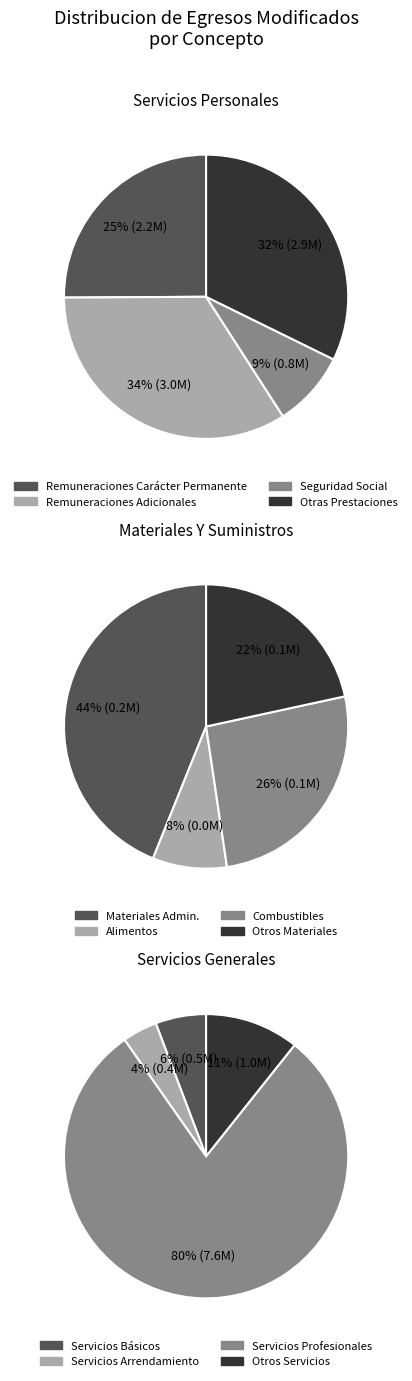

To the nearest percent, what is the average slice percentage?

25%